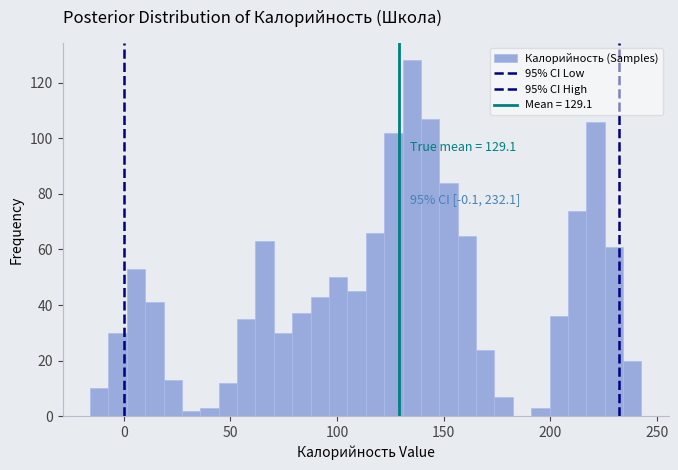

Read against the x-axis, roughly where is the centre of the tallest bar?

135